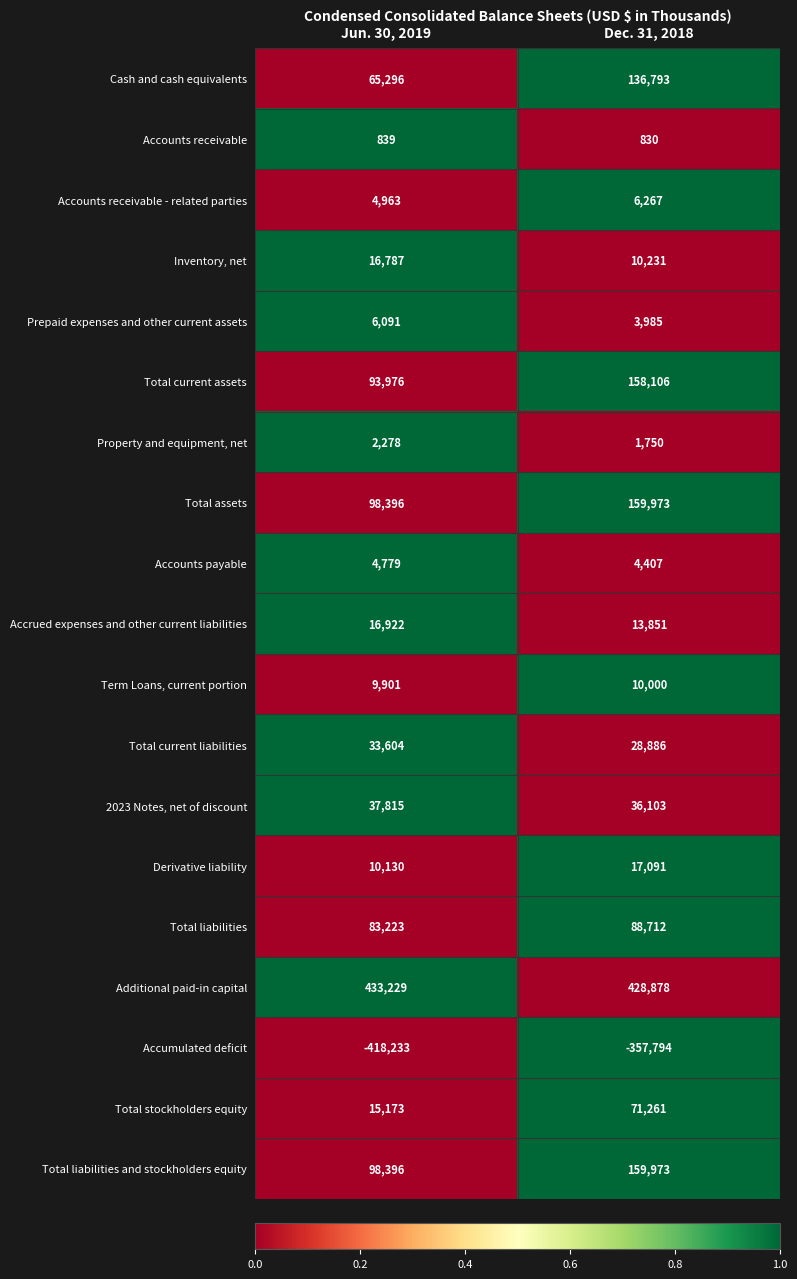

Which series changed the most between Jun. 30, 2019 and Dec. 31, 2018?

Cash and cash equivalents